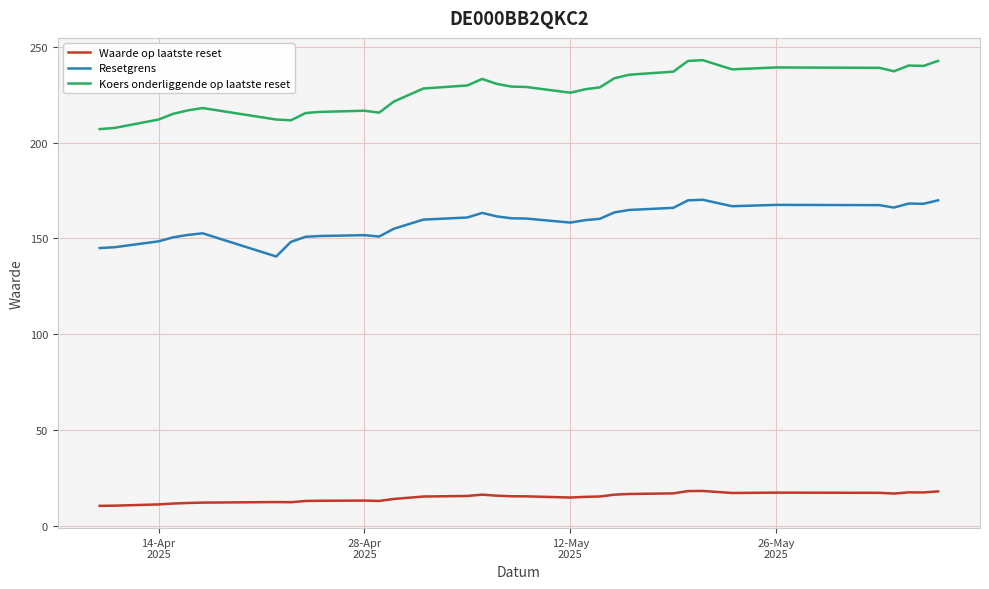

Rank the series by their average value, from highest to lowest.

Koers onderliggende op laatste reset, Resetgrens, Waarde op laatste reset